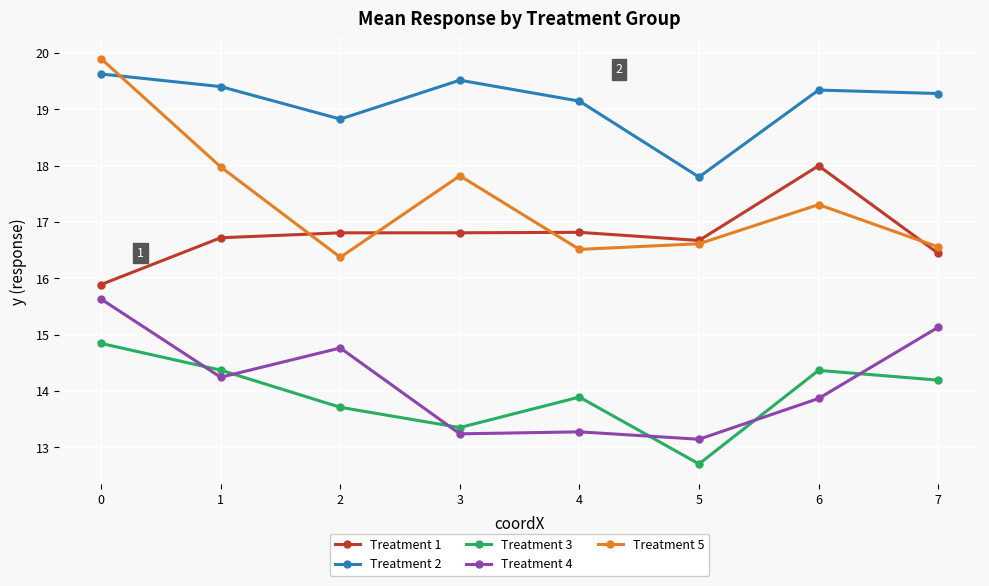

Rank the series at 7 from highest to lowest value.

Treatment 2, Treatment 5, Treatment 1, Treatment 4, Treatment 3